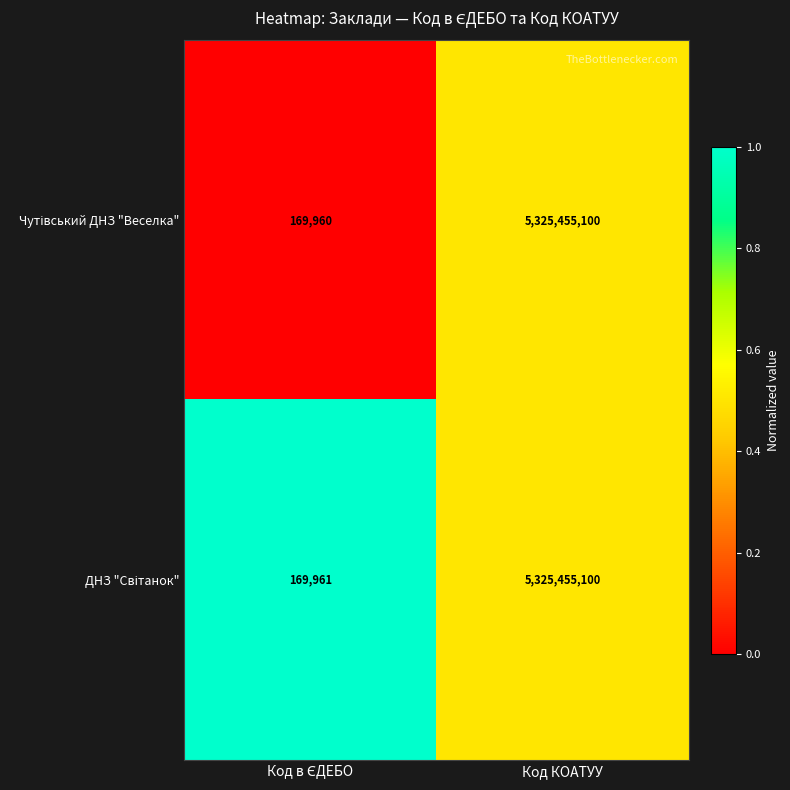

What is the total value across all series at Код КОАТУУ?

10650910200